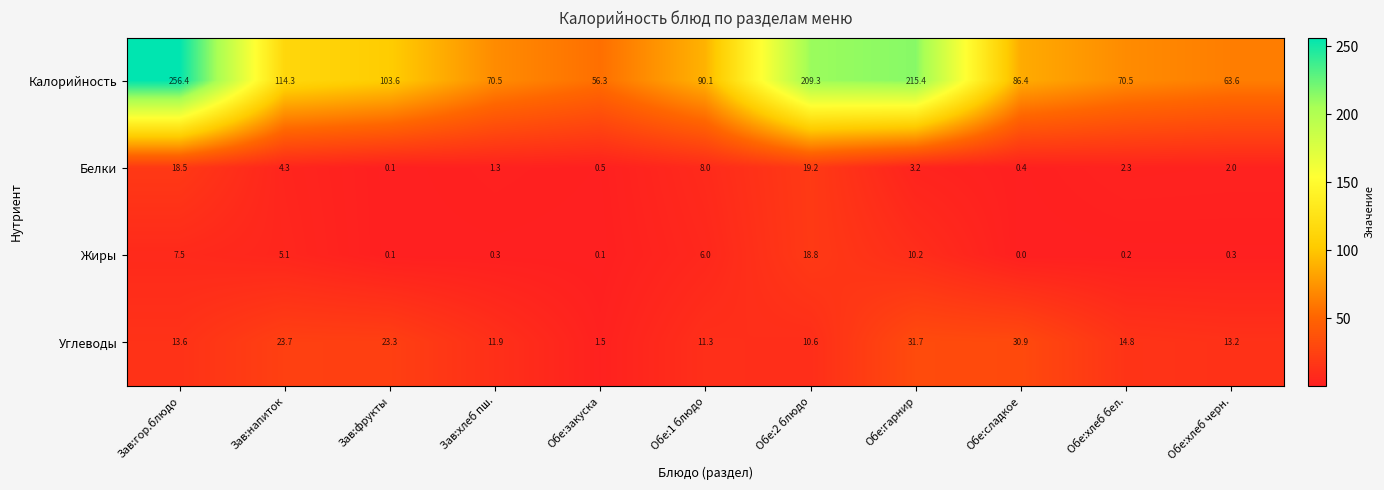

At which category does the chart reach its minimum across all series?

Обе:сладкое